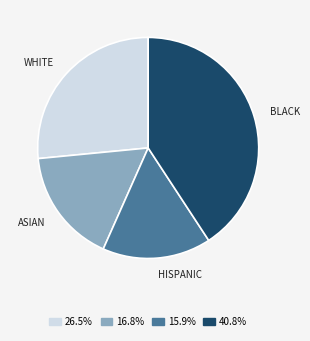

Which slice is the largest?

BLACK